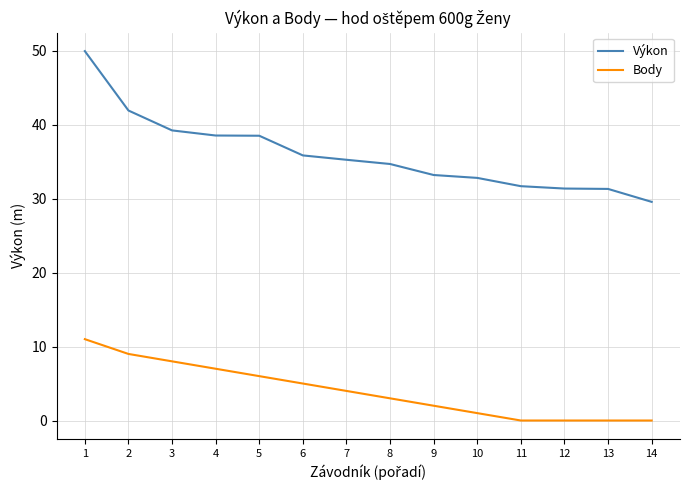

What is the difference between the maximum and minimum values in the Výkon series?

20.4